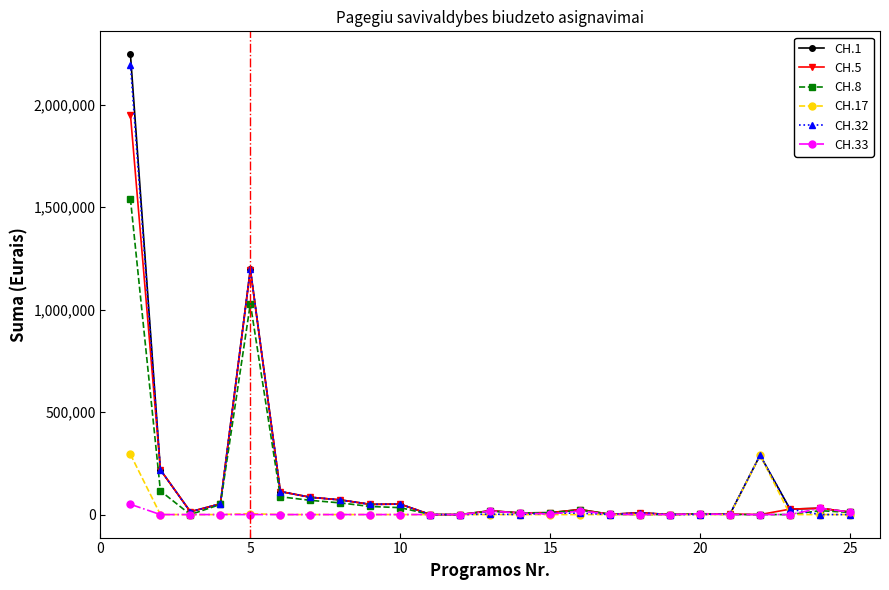

What is the maximum value shown in the chart?

2245516